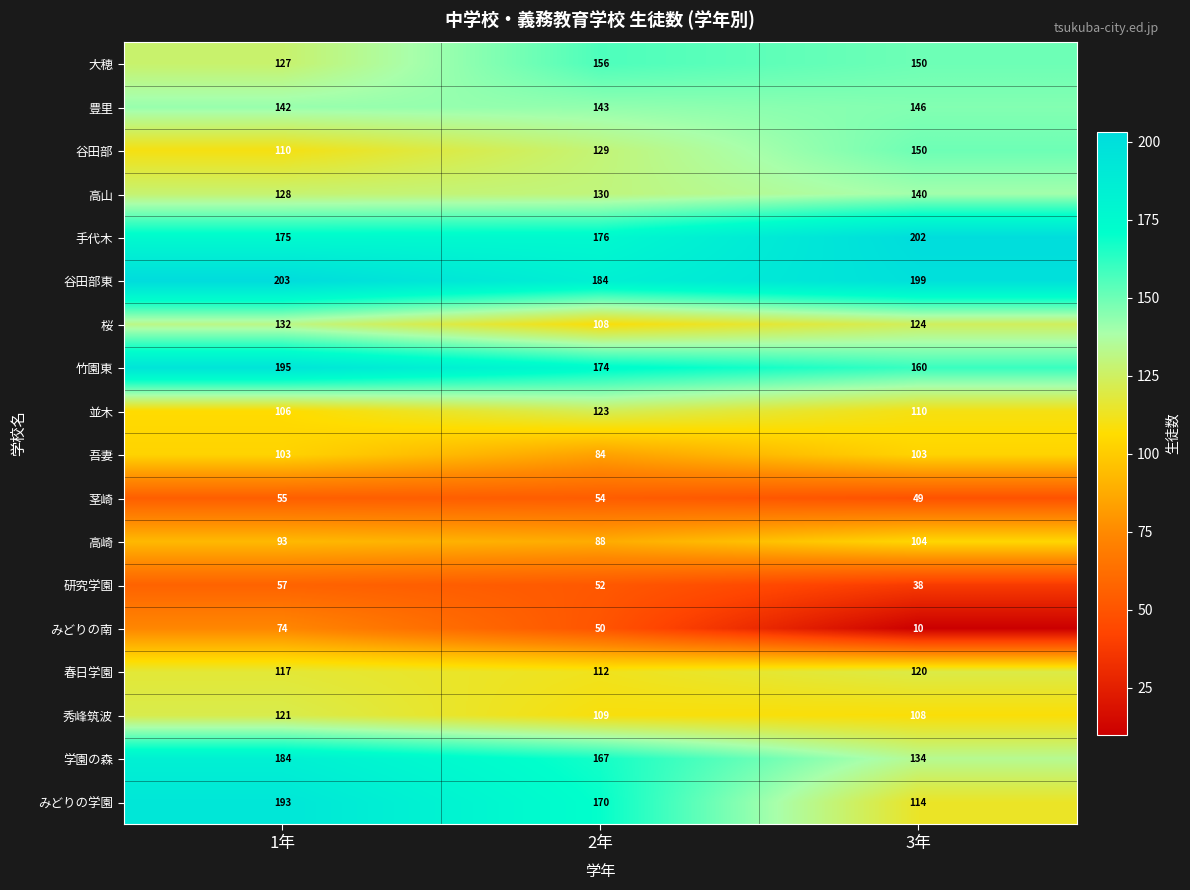

Which series has the largest total across all categories?

谷田部東